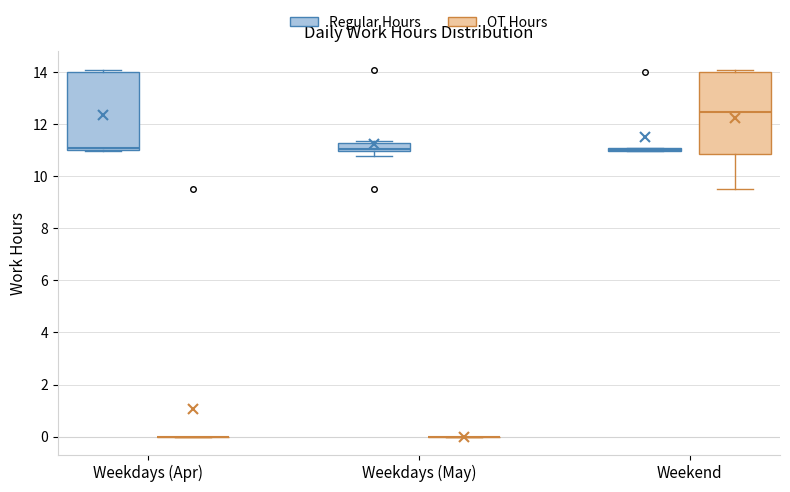

Where does the median line of the box for Weekend (OT Hours) sit on the y-axis? The values are not printed on the chart, so give them approximately, as read against the axis.

12.4